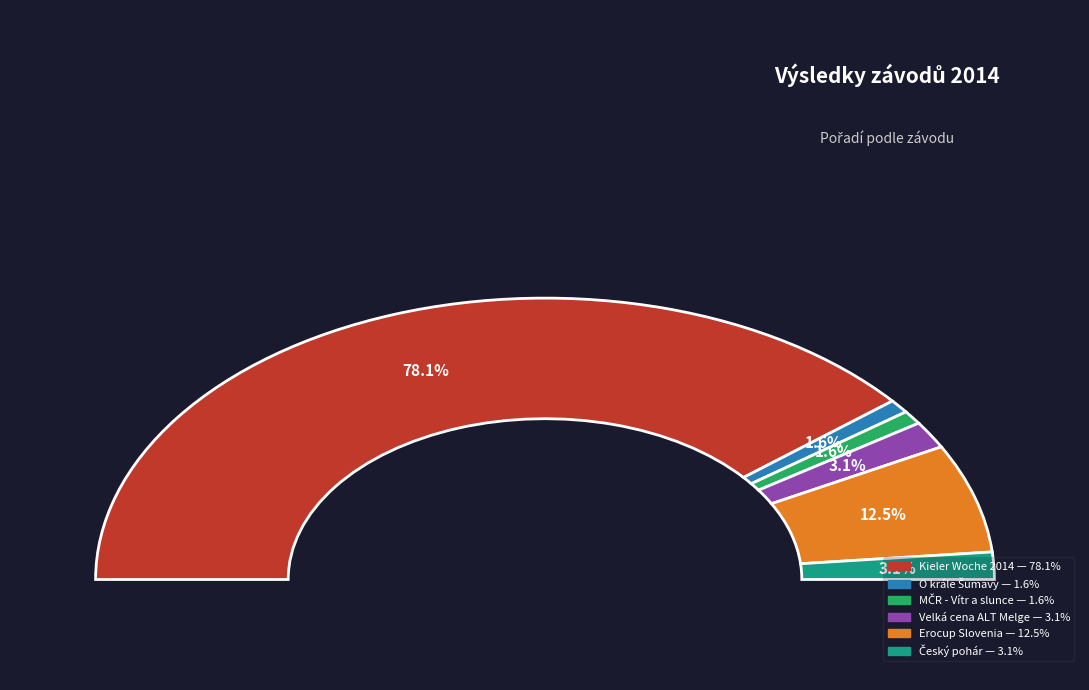

To the nearest percent, what portion does 144306 represent?

78%